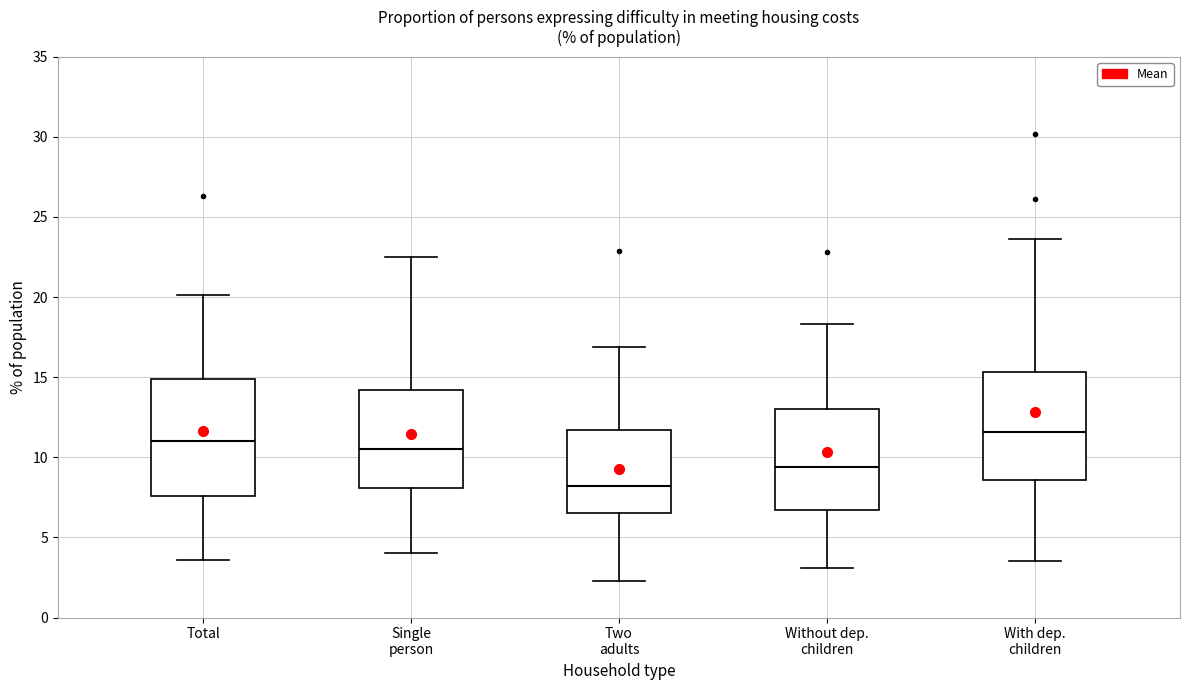

Reading left to right, read every box against the y-axis: the position of its median line, the range the box covers, and the ends of its whiskers. The values are not printed on the chart, so give them approximately, as read against the axis.

Total: median 11.0, box 7.5 to 15.0, whiskers 3.5 to 20.0
Single person: median 10.5, box 8.0 to 14.0, whiskers 4.0 to 22.5
Two adults: median 8.0, box 6.5 to 11.5, whiskers 2.5 to 17.0
Without dep. children: median 9.5, box 6.5 to 13.0, whiskers 3.0 to 18.5
With dep. children: median 11.5, box 8.5 to 15.5, whiskers 3.5 to 23.5